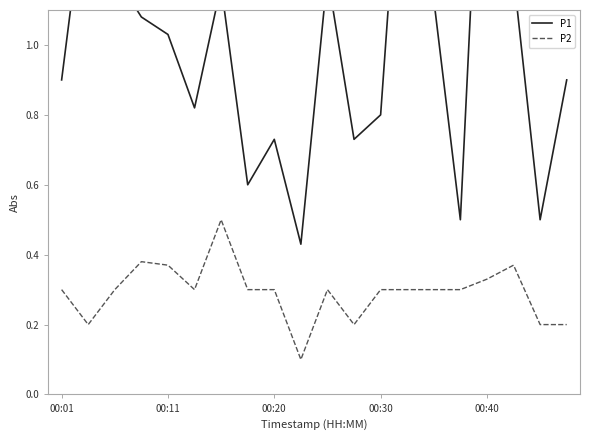

True or false: P2 and P1 intersect in this chart.

False